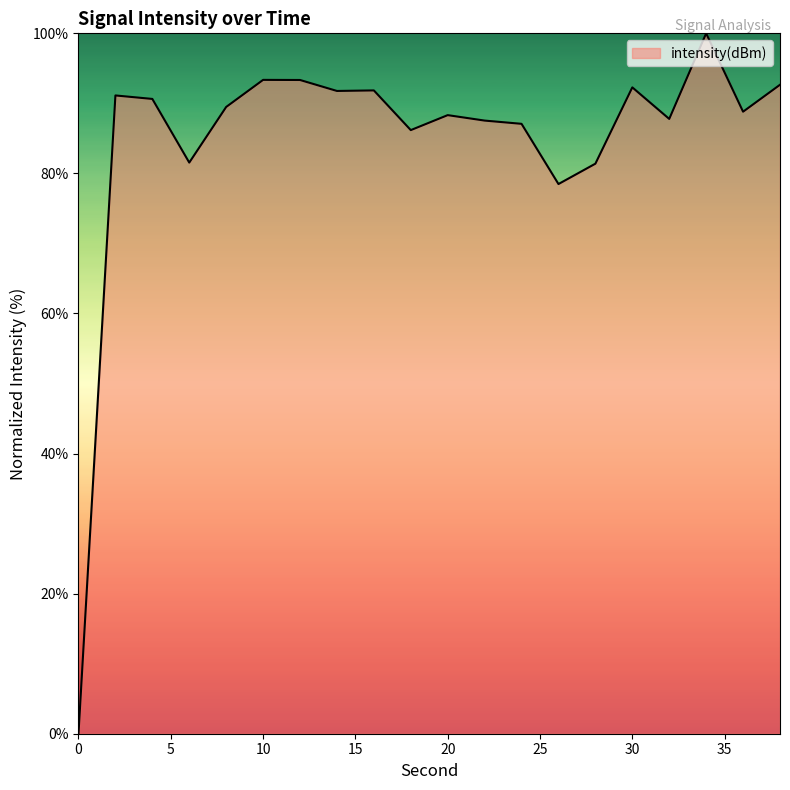

What is the greatest value displayed?

100.0